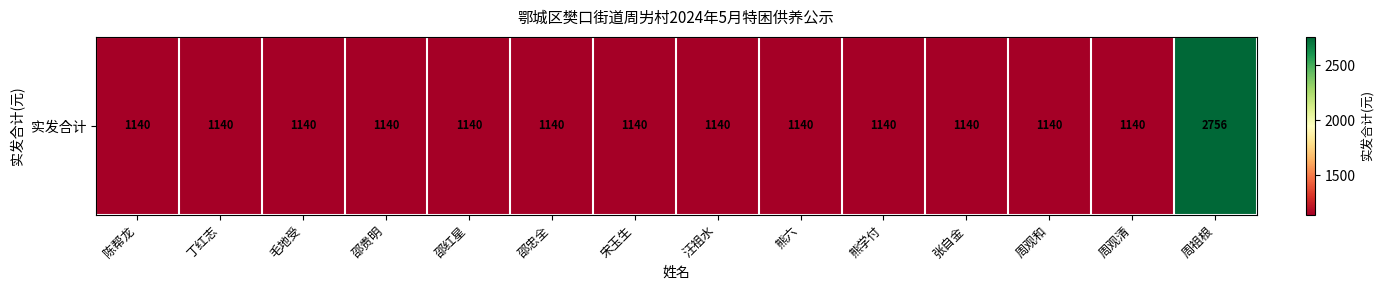

What is the greatest value displayed?

2756